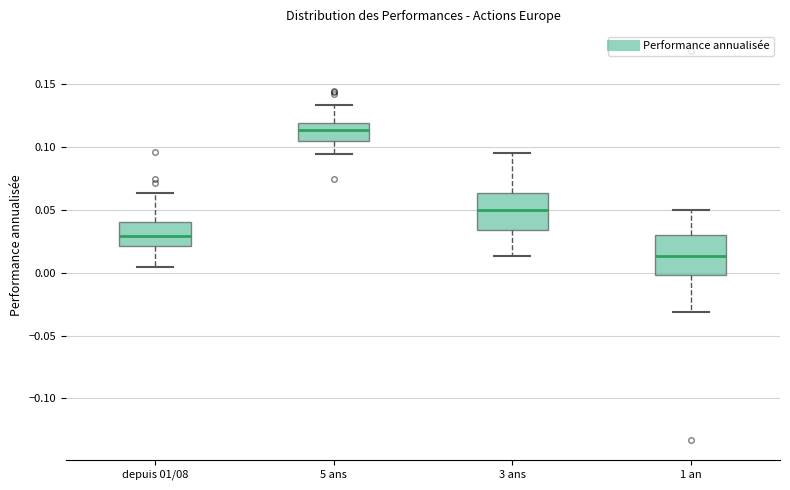

Reading left to right, transcribe this box plot: for each box, give where its median line is, the range the box spans, and where its two whiskers end, as read against the y-axis. The values are not printed on the chart, so give them approximately, as read against the axis.

depuis 01/08: median 0.030, box 0.020 to 0.040, whiskers 0.005 to 0.065
5 ans: median 0.115, box 0.105 to 0.120, whiskers 0.095 to 0.135
3 ans: median 0.050, box 0.035 to 0.065, whiskers 0.015 to 0.095
1 an: median 0.015, box 0.000 to 0.030, whiskers -0.030 to 0.050